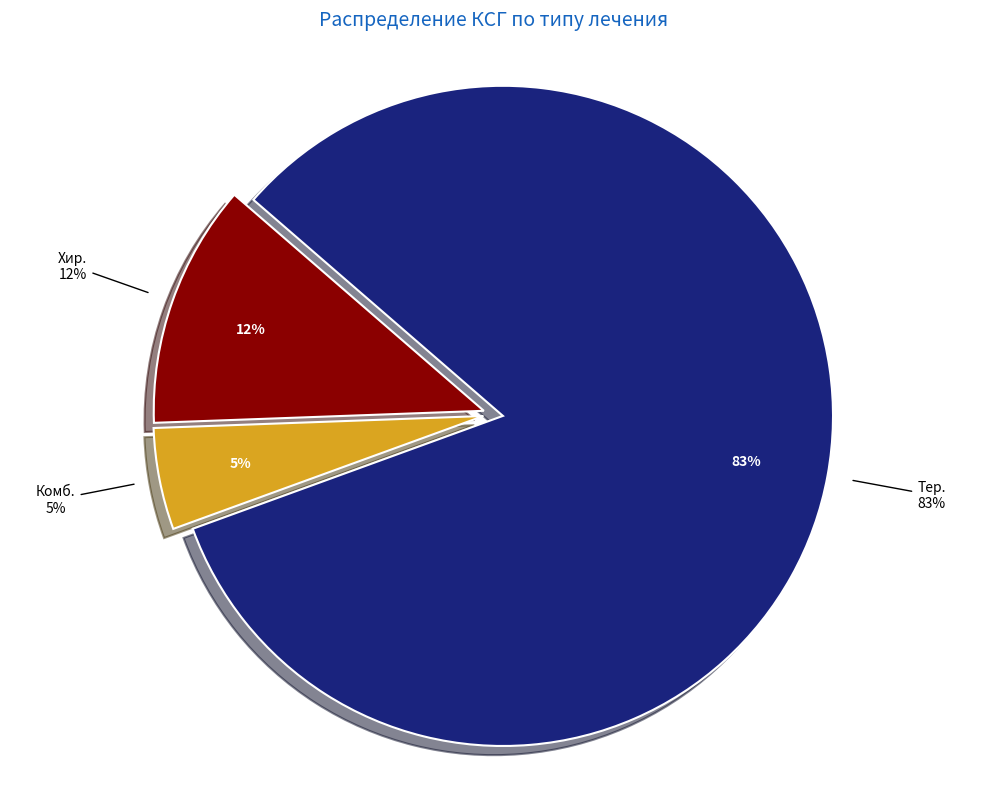

What is the largest slice in the pie chart?

Тер.